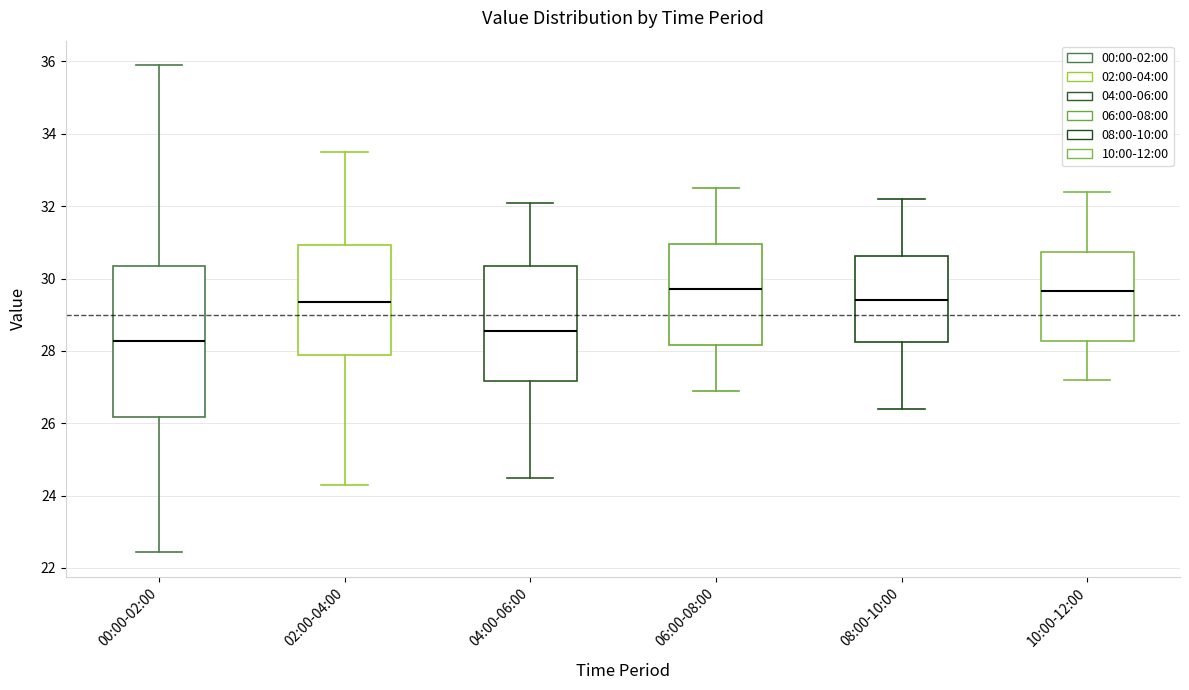

Comparing the boxes themselves (not the whiskers), which one is the tallest?

00:00-02:00